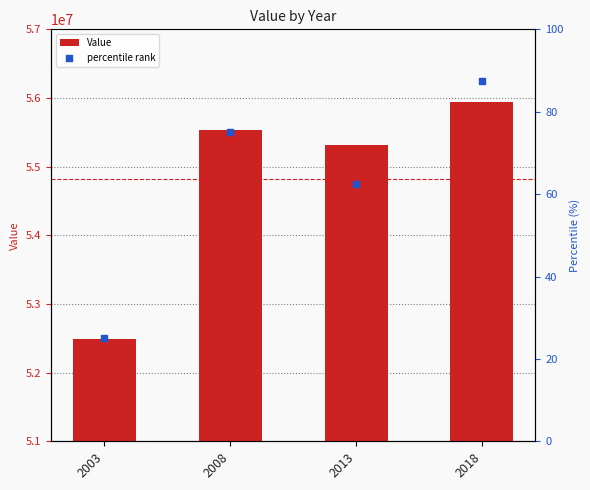

What are all the series names shown in the legend?

Value, percentile rank